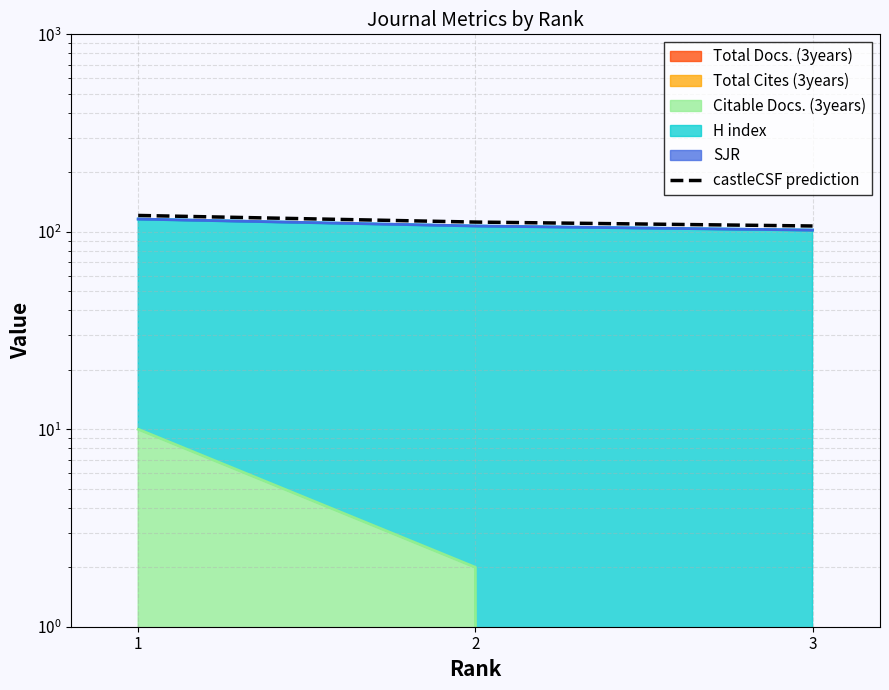

At which category does the chart reach its peak across all series?

1